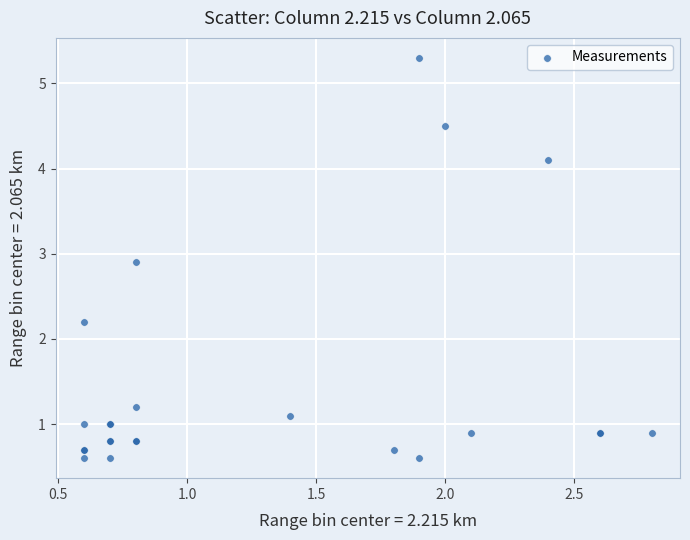

What Y value in the scatter plot is closest to 2?

2.2